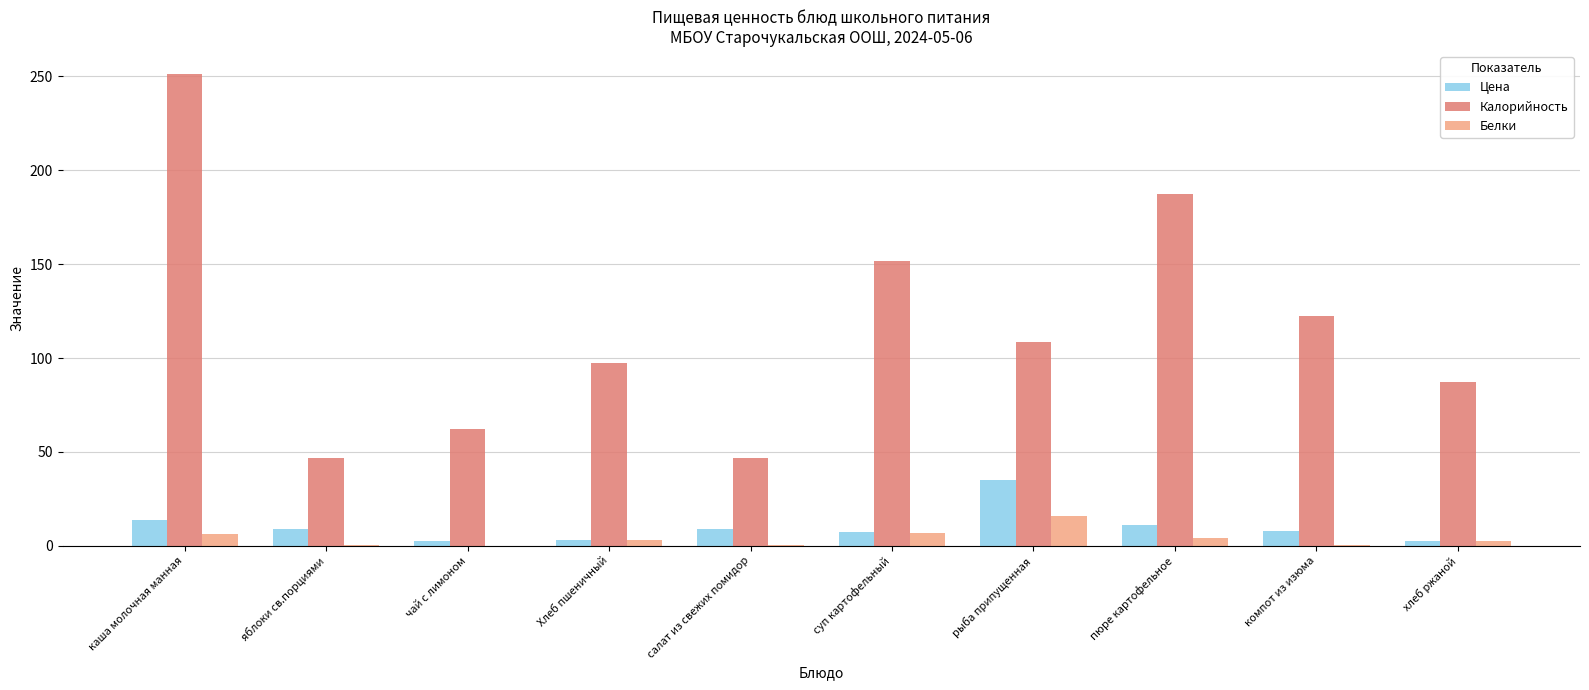

What is the sum of the Белки values at чай с лимоном and каша молочная манная?

6.2